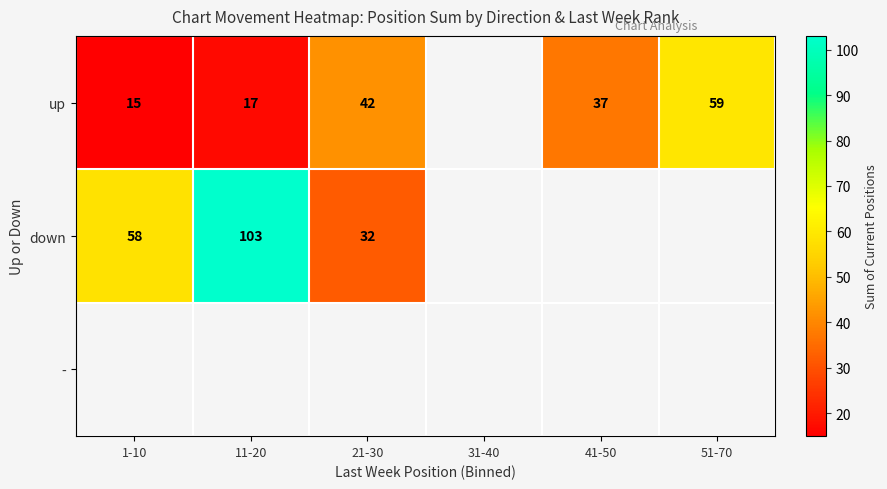

What is the maximum value shown in the chart?

103.0